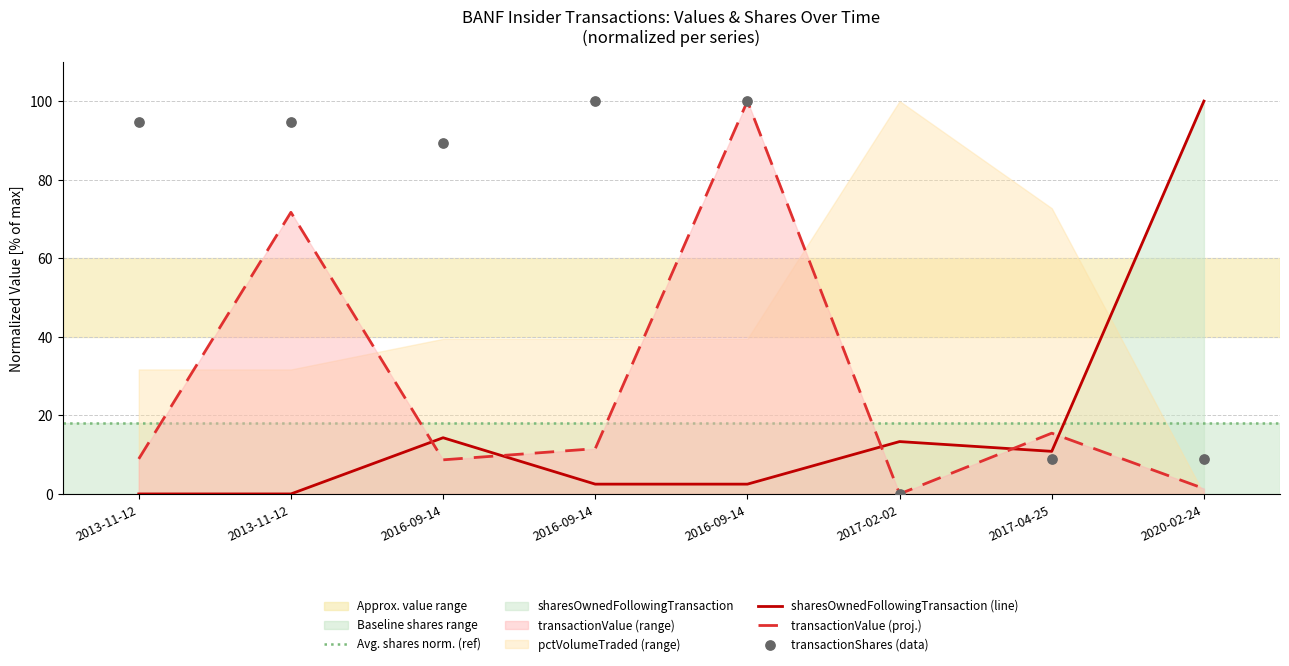

Which series contains the highest Y value?

transactionValue